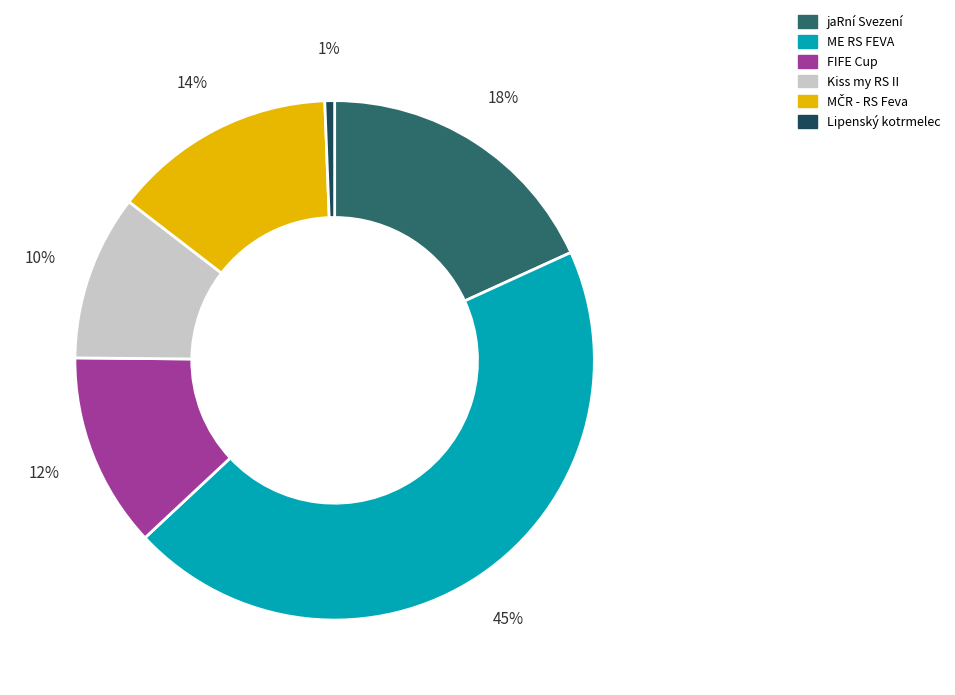

Does any single category account for the majority?

No